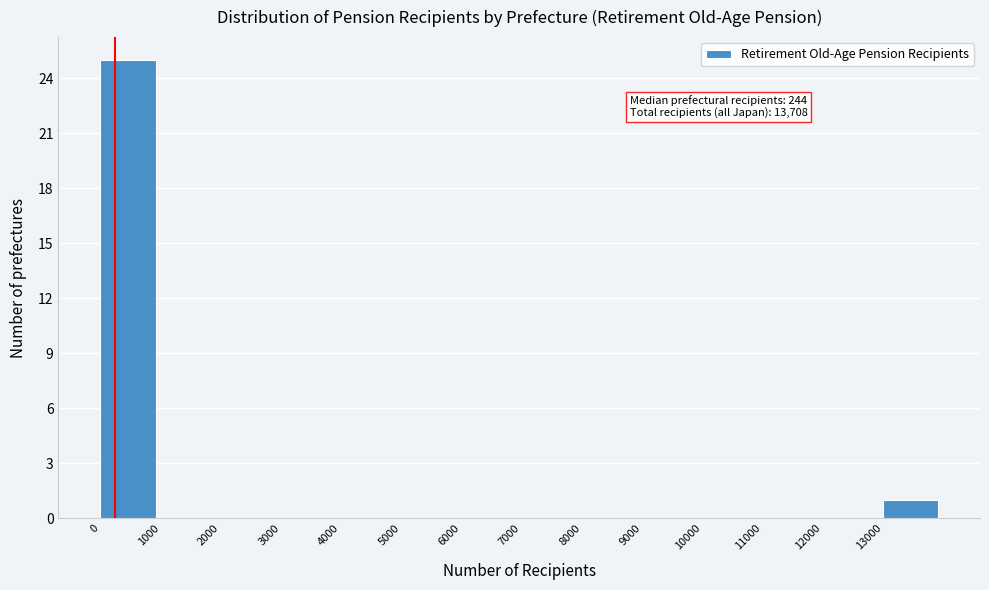

Over which range of the x-axis is the bar tallest?

0 to 1000